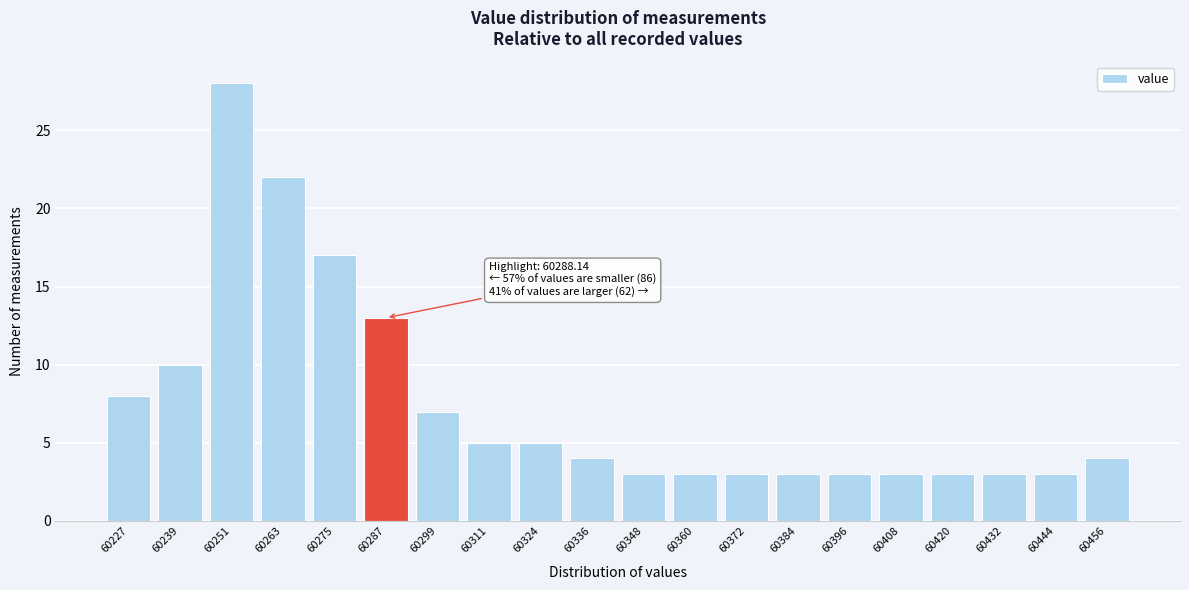

Reading left to right, list all the values displayed in this chart.

60227=8	60239=10	60251=28	60263=22	60275=17	60287=13	60299=7	60311=5	60324=5	60336=4	60348=3	60360=3	60372=3	60384=3	60396=3	60408=3	60420=3	60432=3	60444=3	60456=4